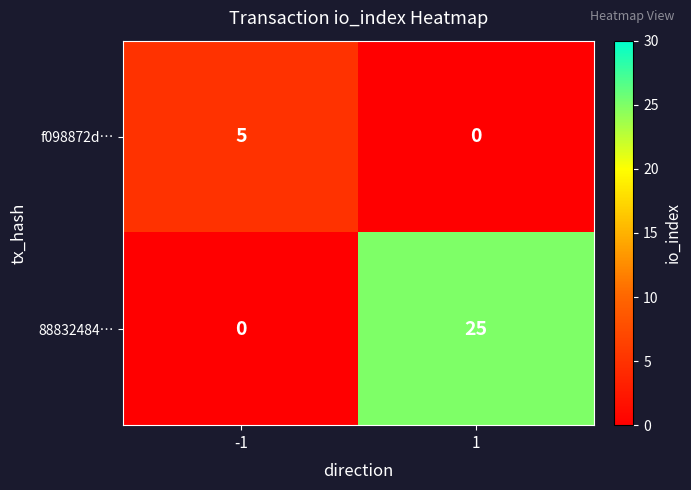

What is the difference between the maximum and minimum values in the 88832484… series?

25